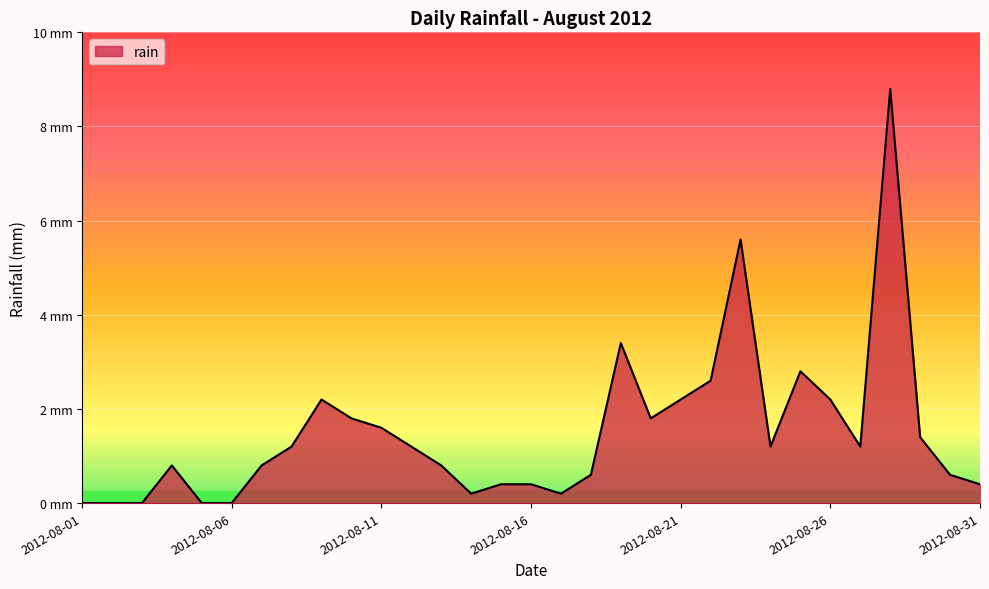

Is this an area chart (filled region under the line)?

Yes